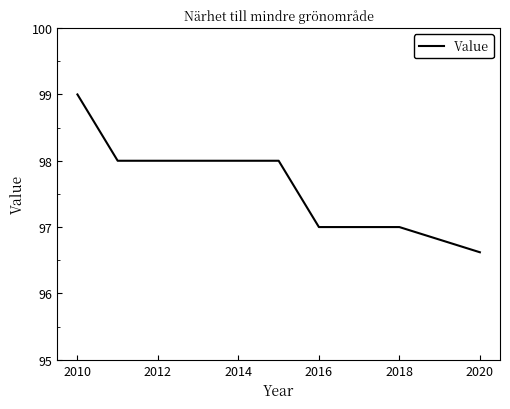

What is the minimum value shown in the chart?

96.6